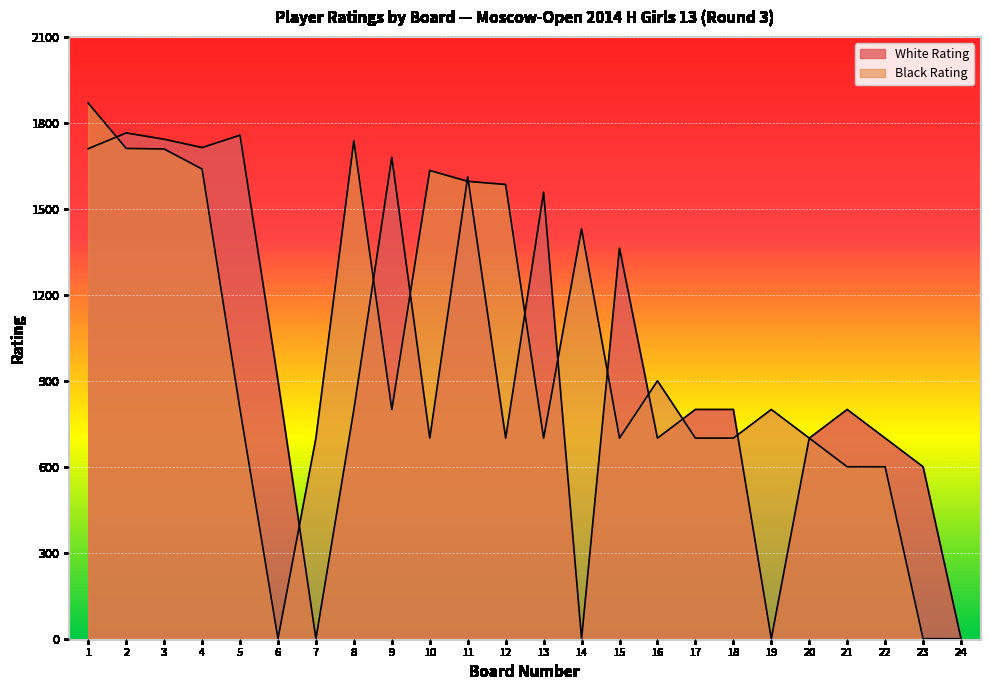

What is the average value of the White Rating series?

963